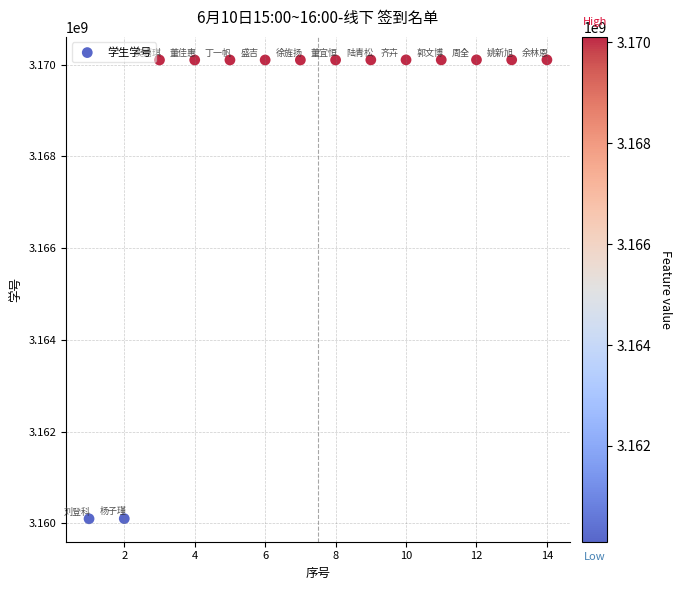

What is the range of X values (max minus min)?

13